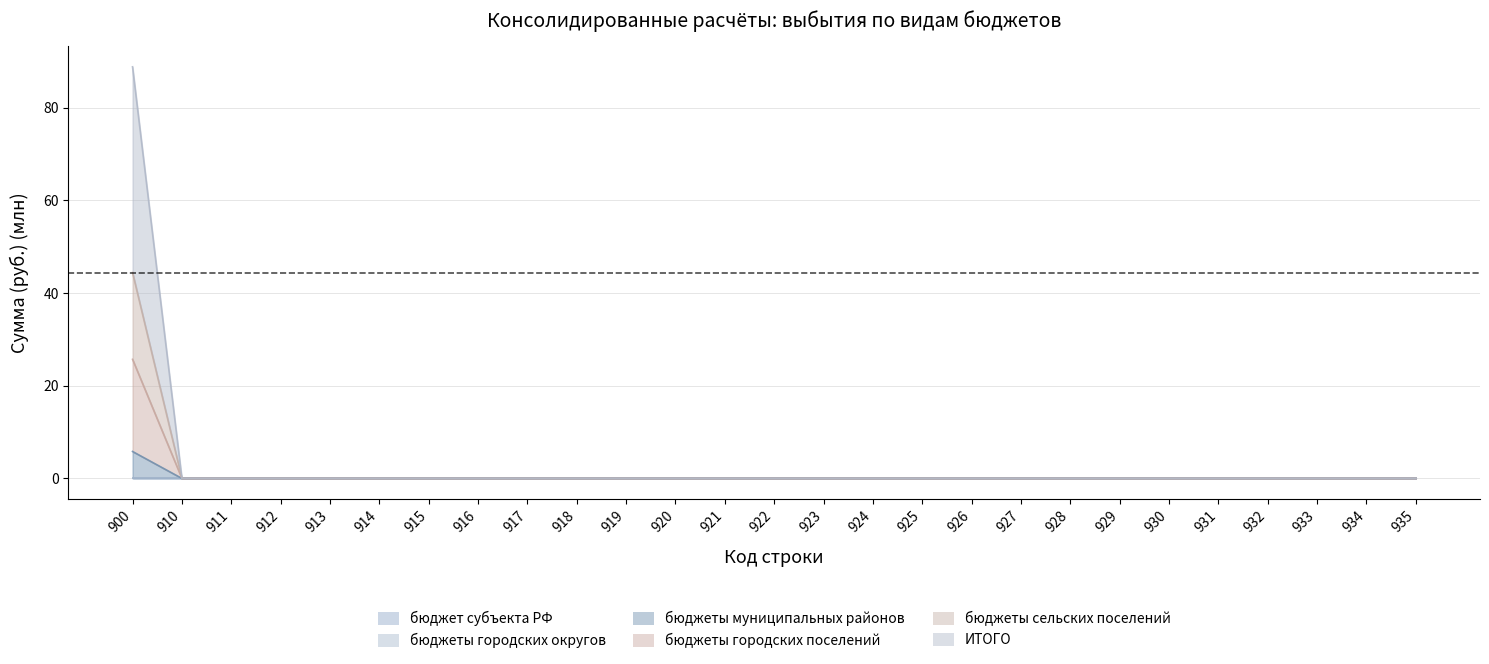

What is the maximum value shown in the chart?

88.9